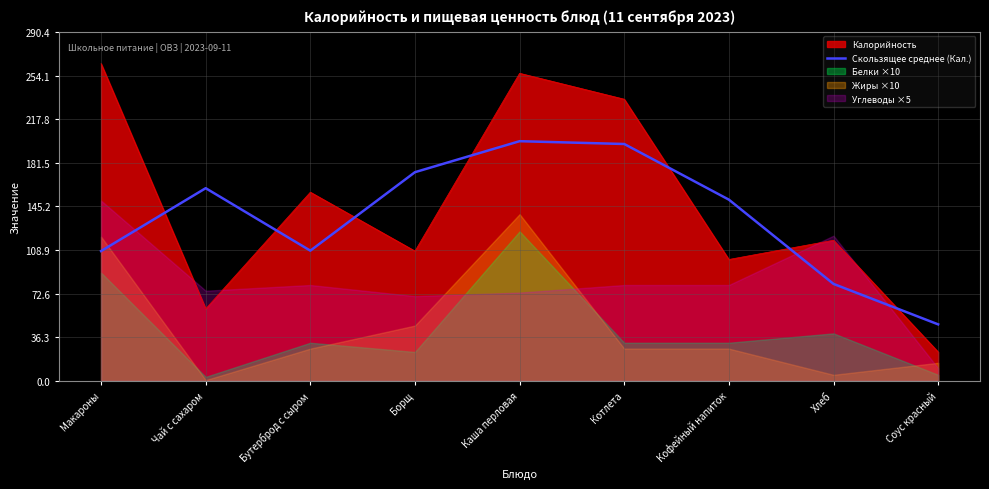

Where is the first local maximum?

Чай с сахаром